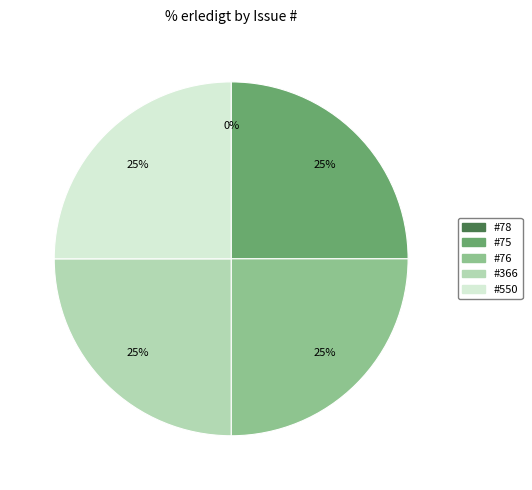

Is it true that 78 is 0% of the pie?

True